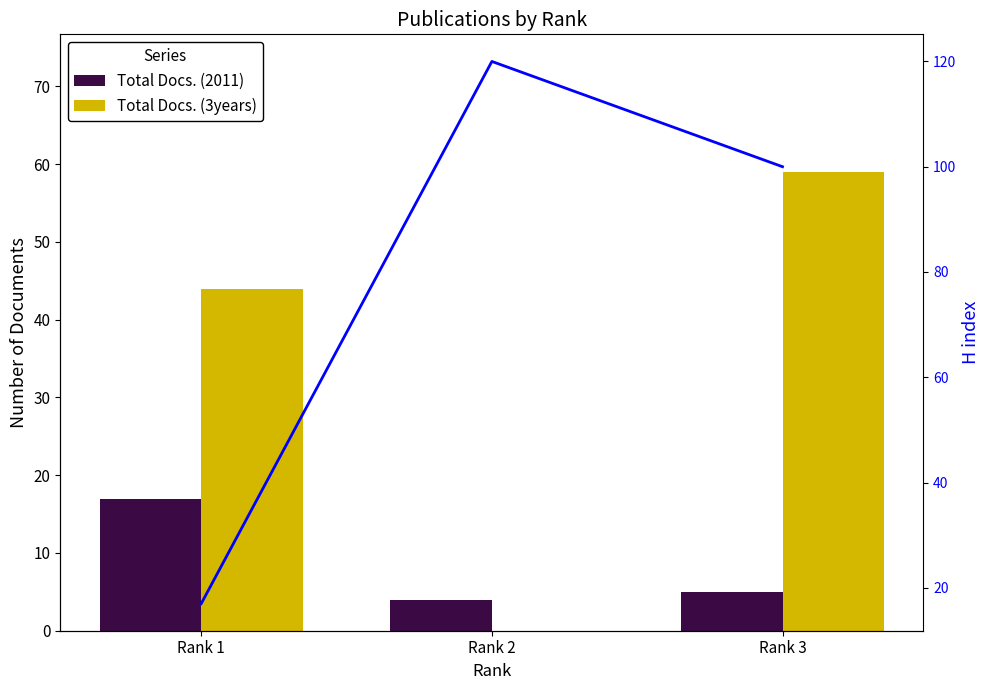

Does the chart contain stacked bars?

No